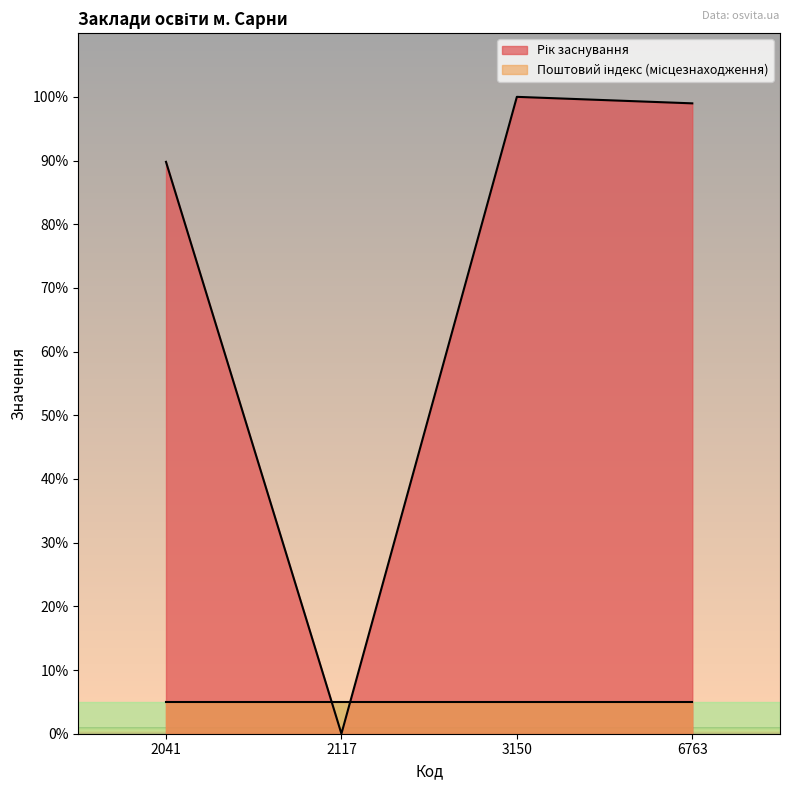

List the labels in order of value, smallest first.

2117, 2041, 6763, 3150